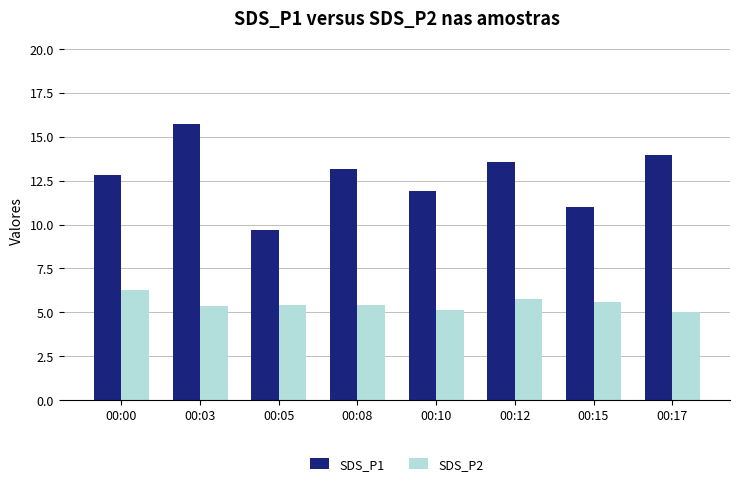

At 00:08, list the series in order from largest to smallest.

SDS_P1, SDS_P2